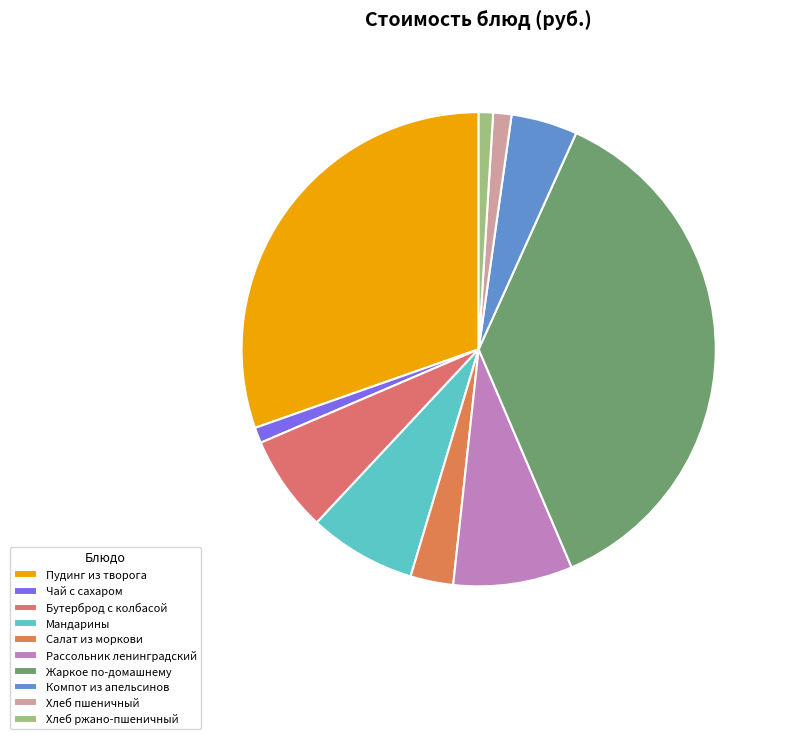

Is there a majority slice in this chart?

No